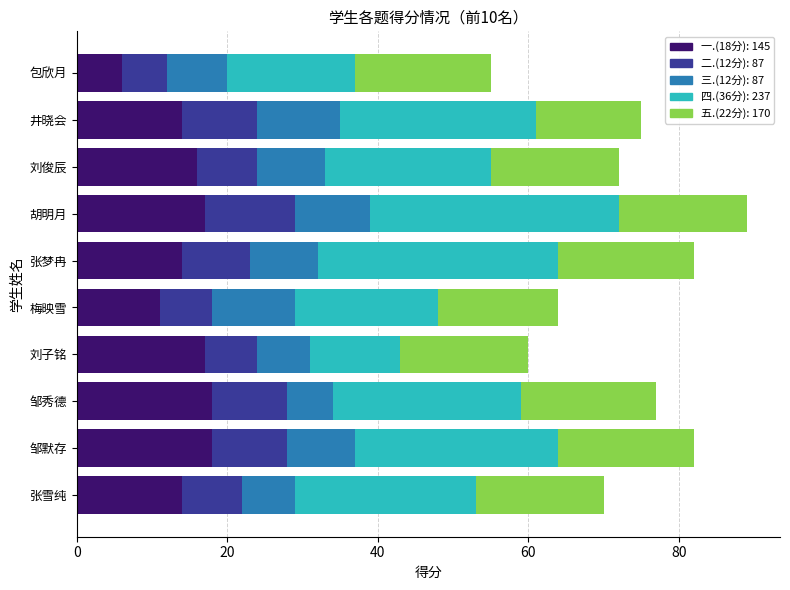

What is the total value across all series at 张雪纯?

70